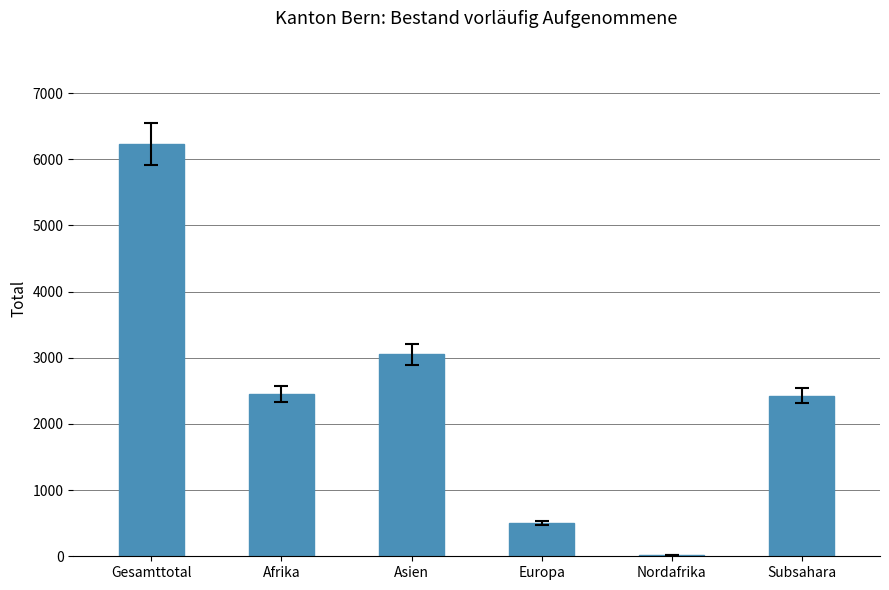

At which category does the chart reach its peak across all series?

Gesamttotal